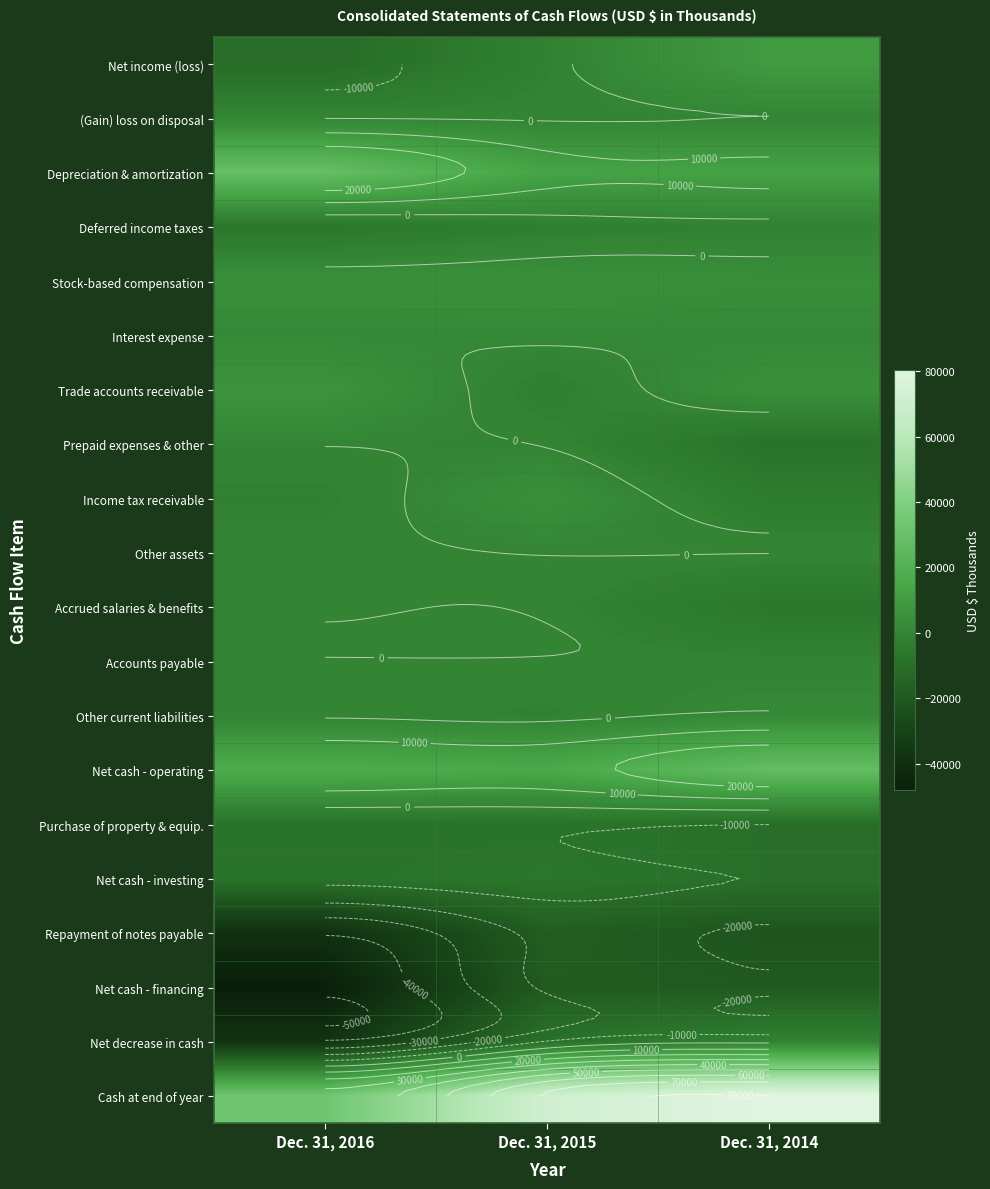

Is it true that Prepaid expenses & other equals -634 at Dec. 31, 2015?

False